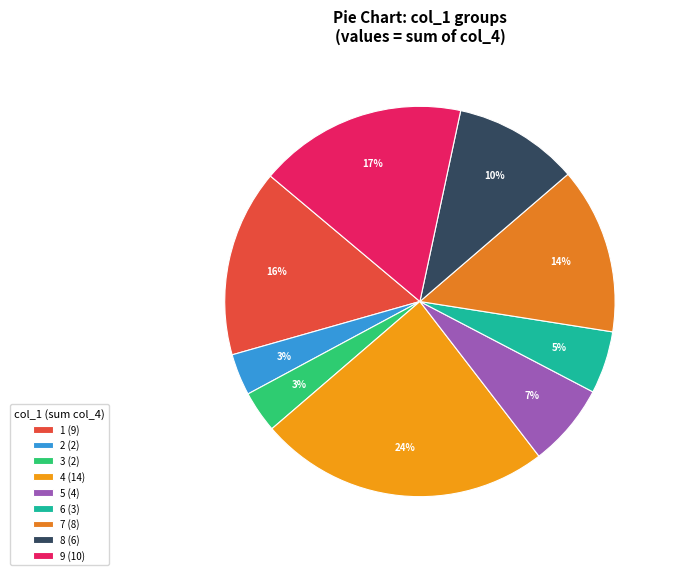

True or false: 8 accounts for 22% of the total.

False